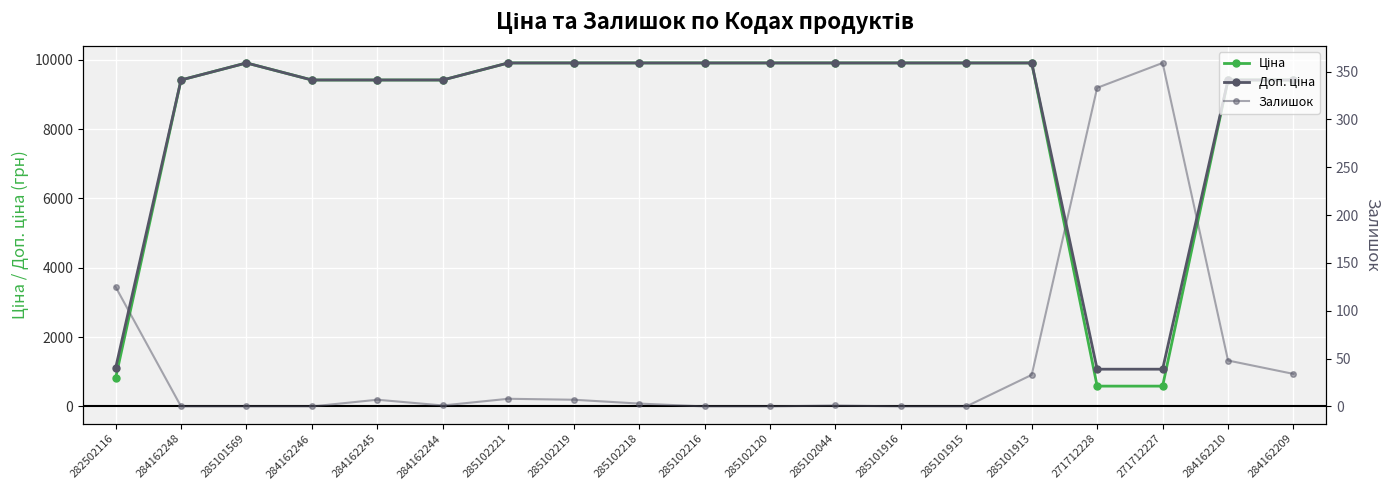

True or false: Доп. ціна and Ціна intersect in this chart.

False